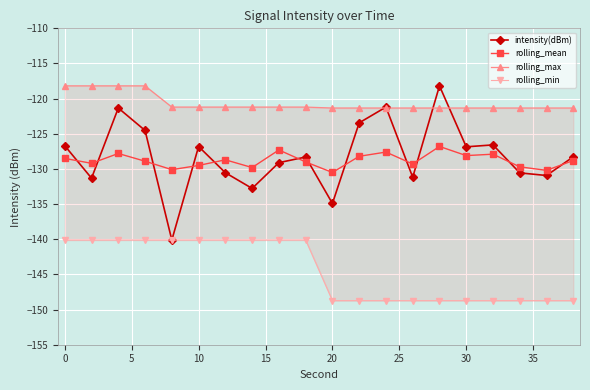

What is the lowest value of the intensity(dBm) series?

-140.1